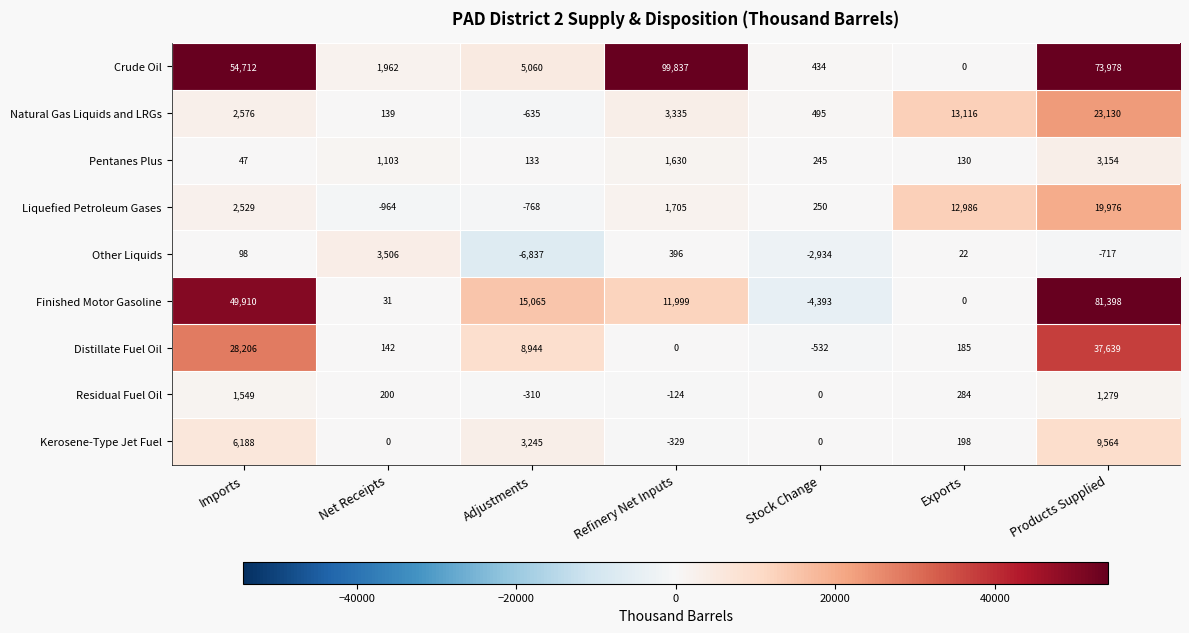

At which category does the chart reach its minimum across all series?

Adjustments